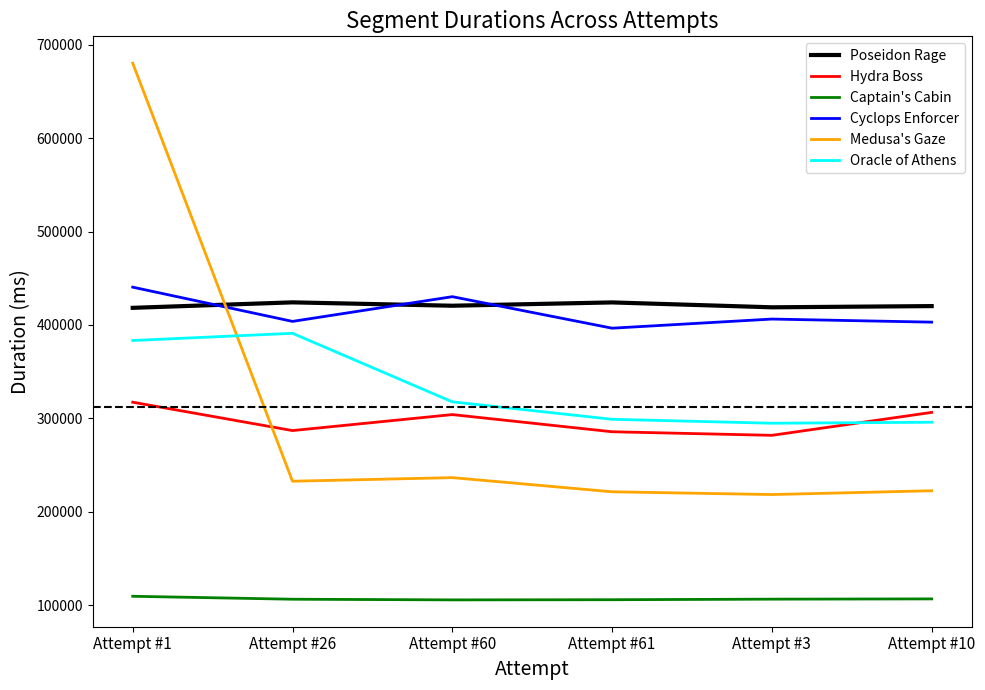

The value of Medusa's Gaze at Attempt #61 is 313773. True or false?

False